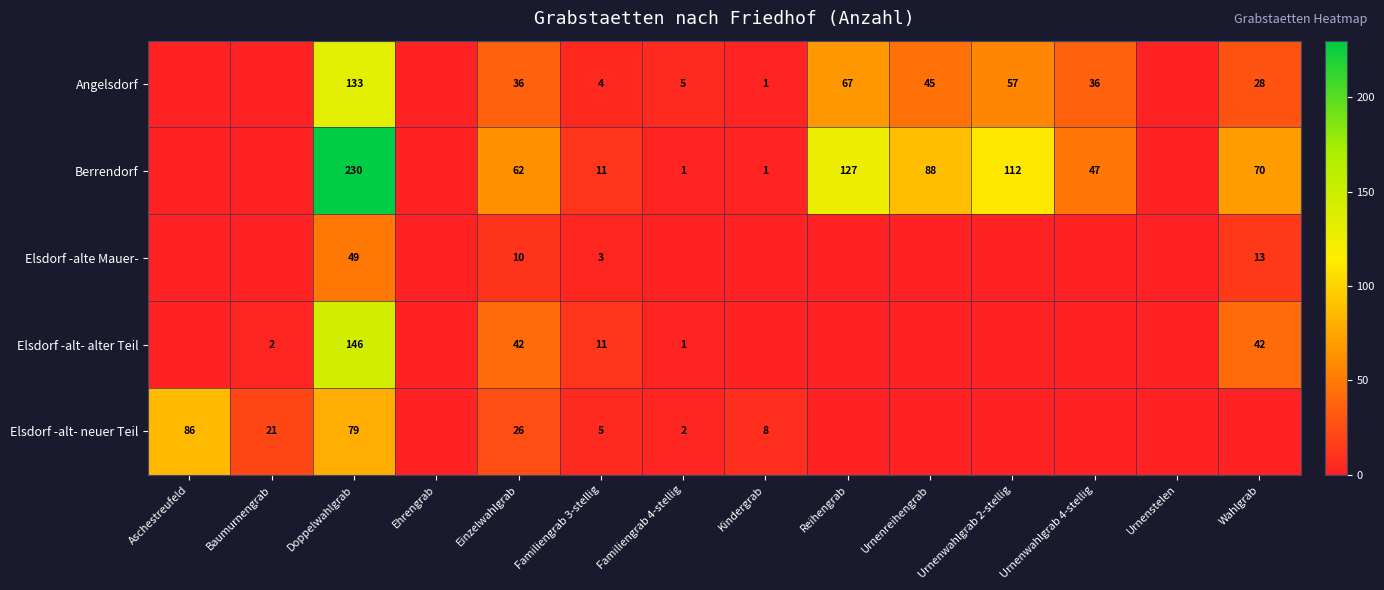

Between Urnenwahlgrab 2-stellig and Reihengrab, which is larger?

Reihengrab